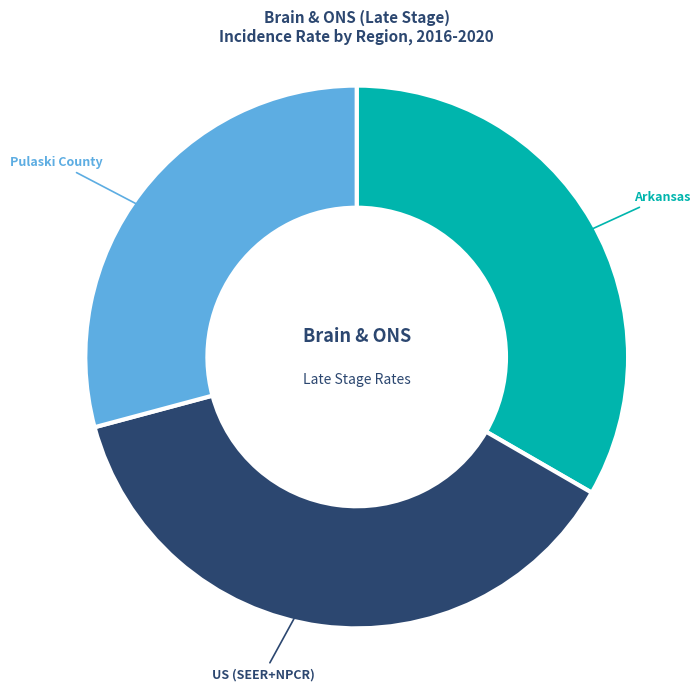

How many slices are in this pie chart?

3